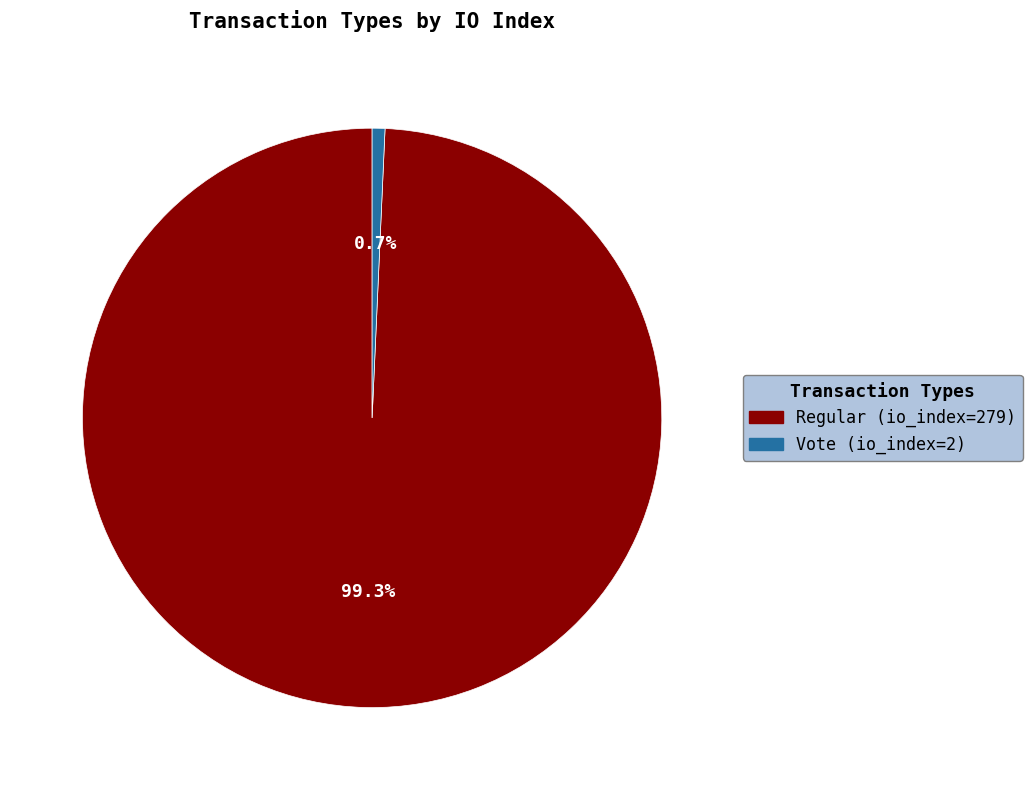

True or false: Regular (io_index=279) accounts for 99% of the total.

True